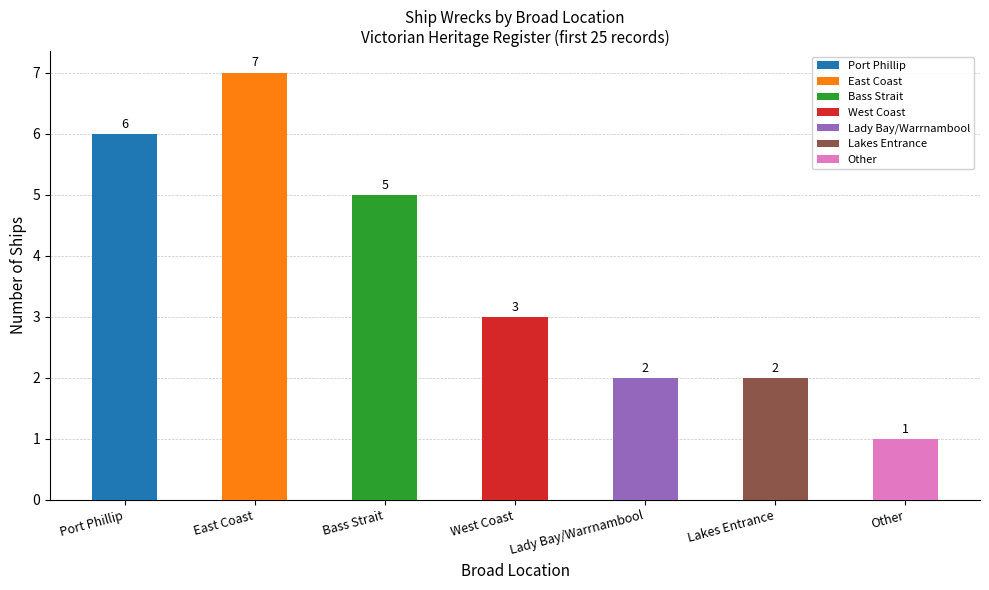

Which category has the lowest value across all series?

Other